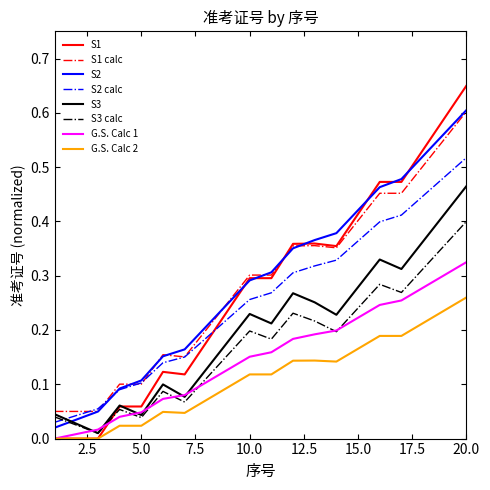

Which series has the widest spread of values?

S1